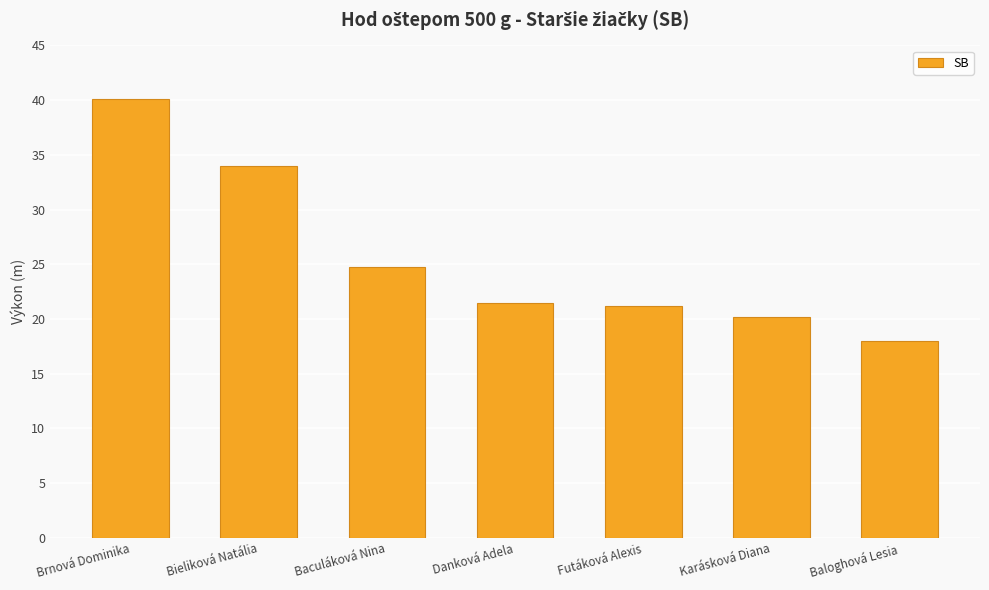

Is it true that the value at Brnová Dominika is 40.1?

True